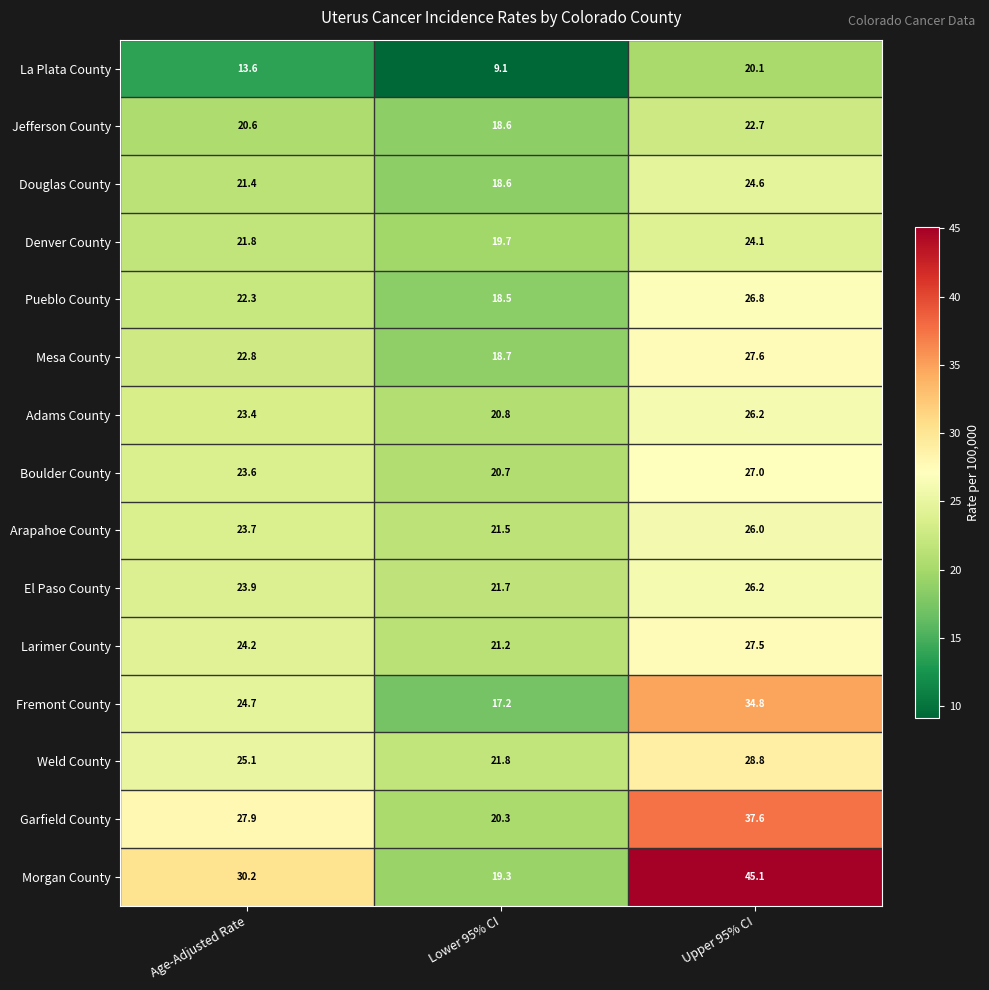

What is the spread (max minus min) of values at Lower 95% CI?

12.7